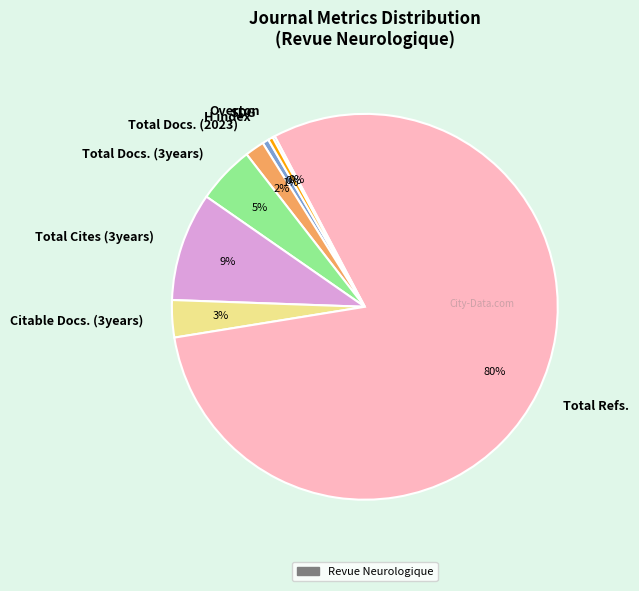

Is there any slice that represents more than half of the pie?

Yes